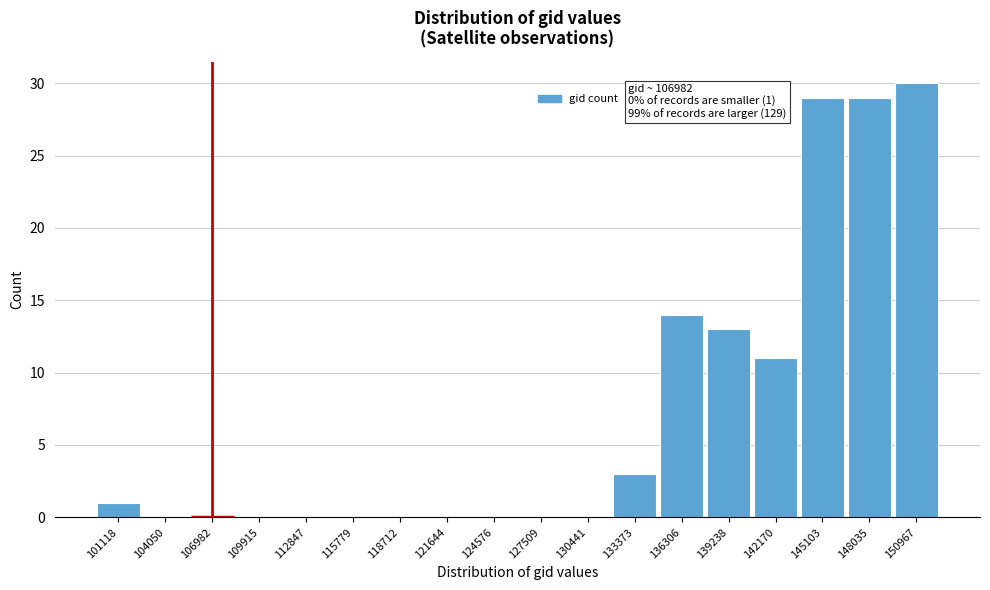

Reading left to right, what are all the values shown in this chart?

101118=1	104050=0	106982=0	109915=0	112847=0	115779=0	118712=0	121644=0	124576=0	127509=0	130441=0	133373=3	136306=14	139238=13	142170=11	145103=29	148035=29	150967=30